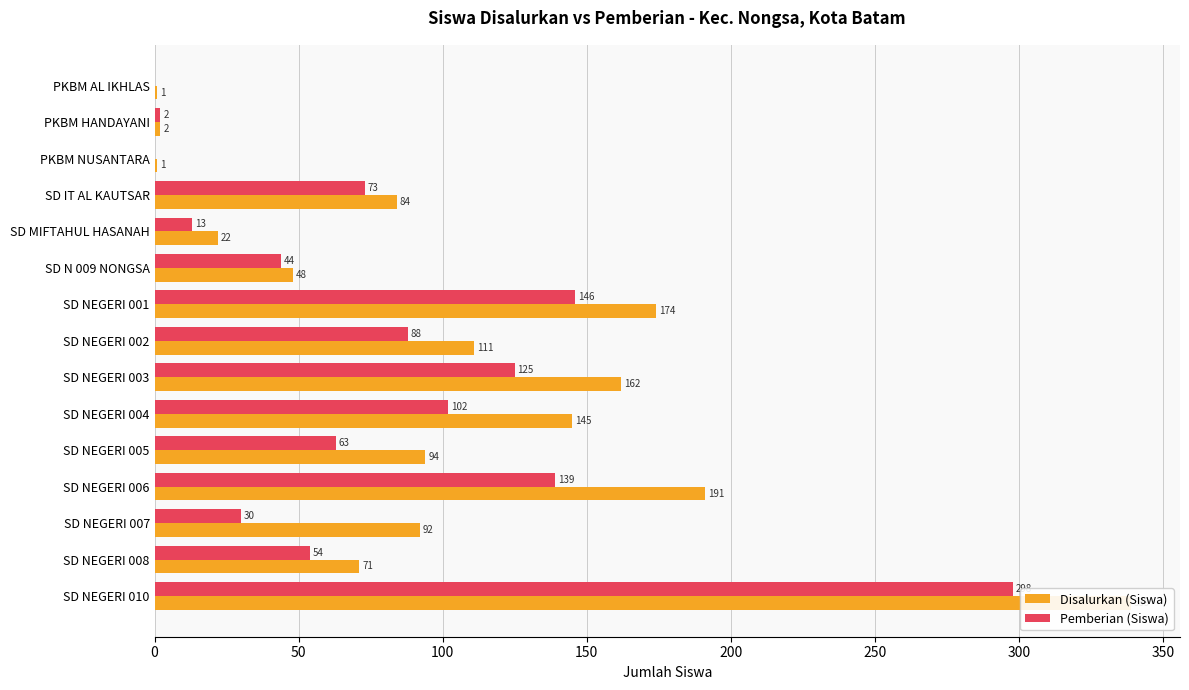

True or false: Disalurkan (Siswa) has a value of 339 at SD NEGERI 010.

True